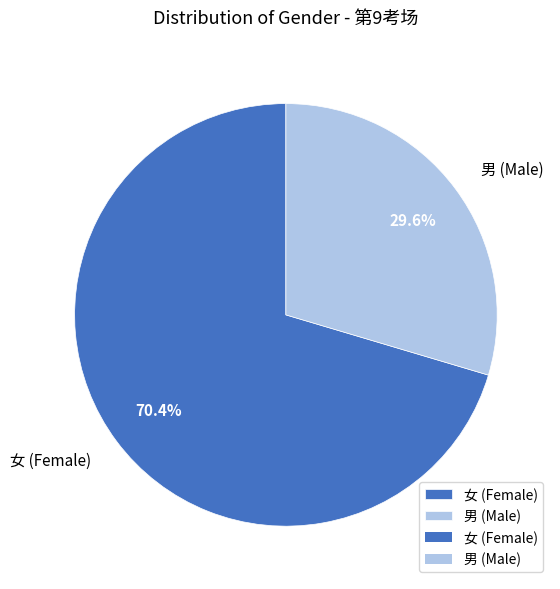

To the nearest percent, what portion does 男 represent?

30%